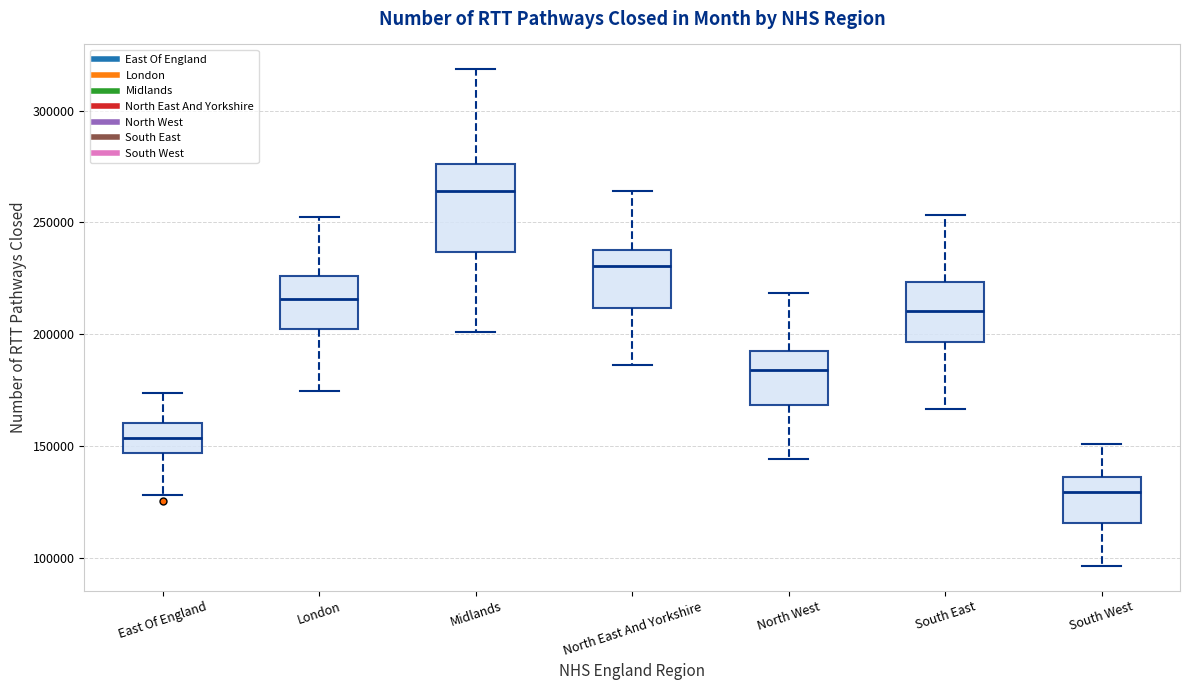

Comparing the boxes themselves (not the whiskers), which one is the tallest?

Midlands